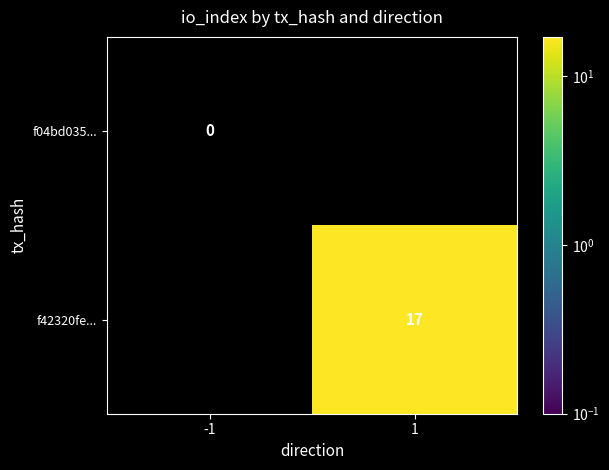

Is the value of f04bd035... at -1 greater than the value of f42320fe... at 1?

No